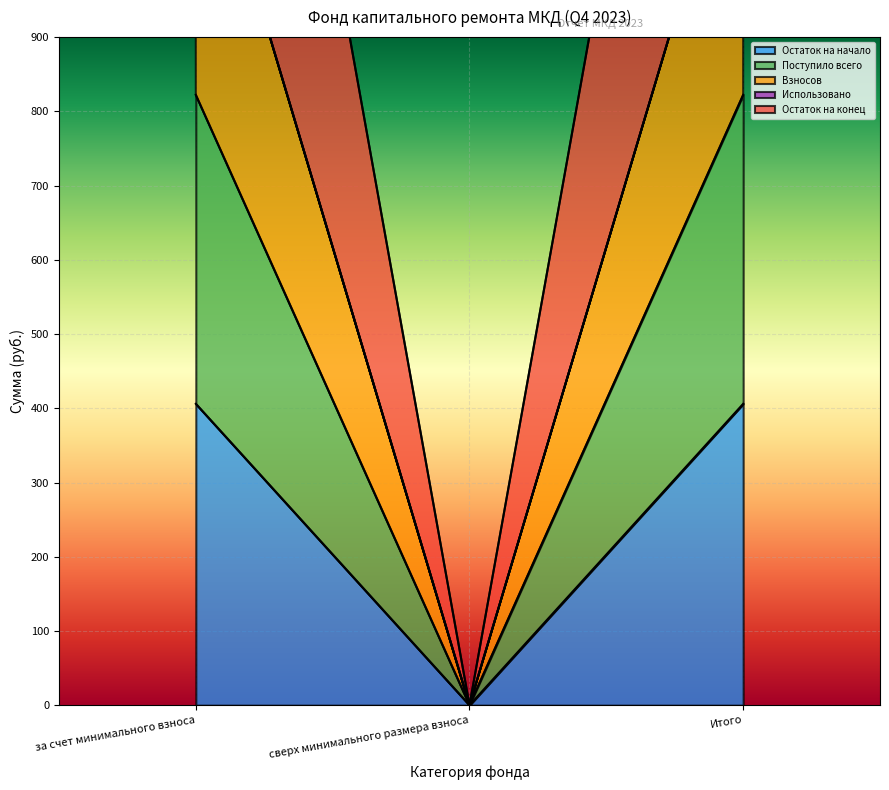

Which category has the lowest value in the Остаток на начало series?

сверх минимального размера взноса